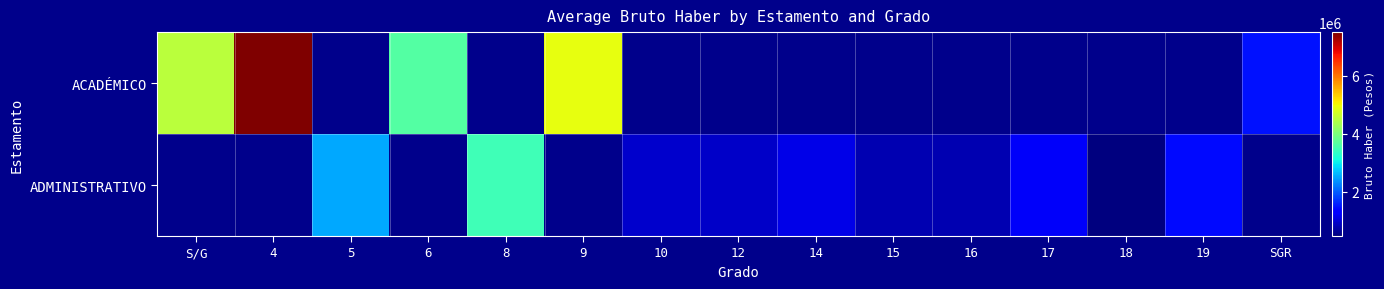

At which category does the chart reach its peak across all series?

4